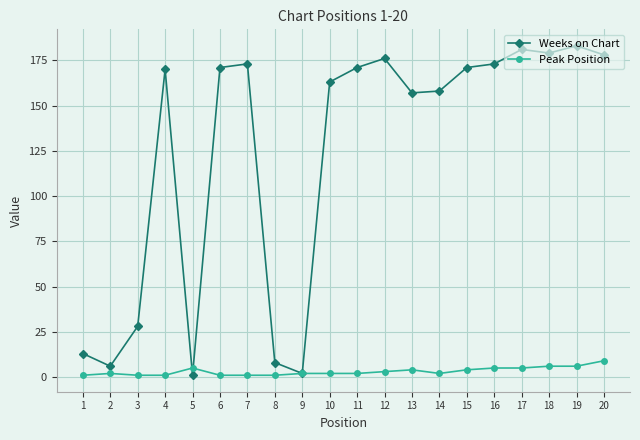

What is the greatest value displayed?

183